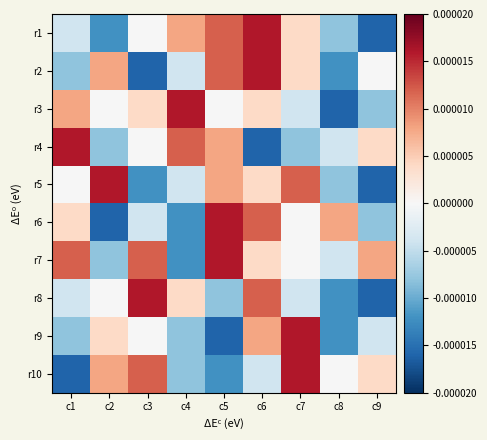

How many data points does each series have?

9